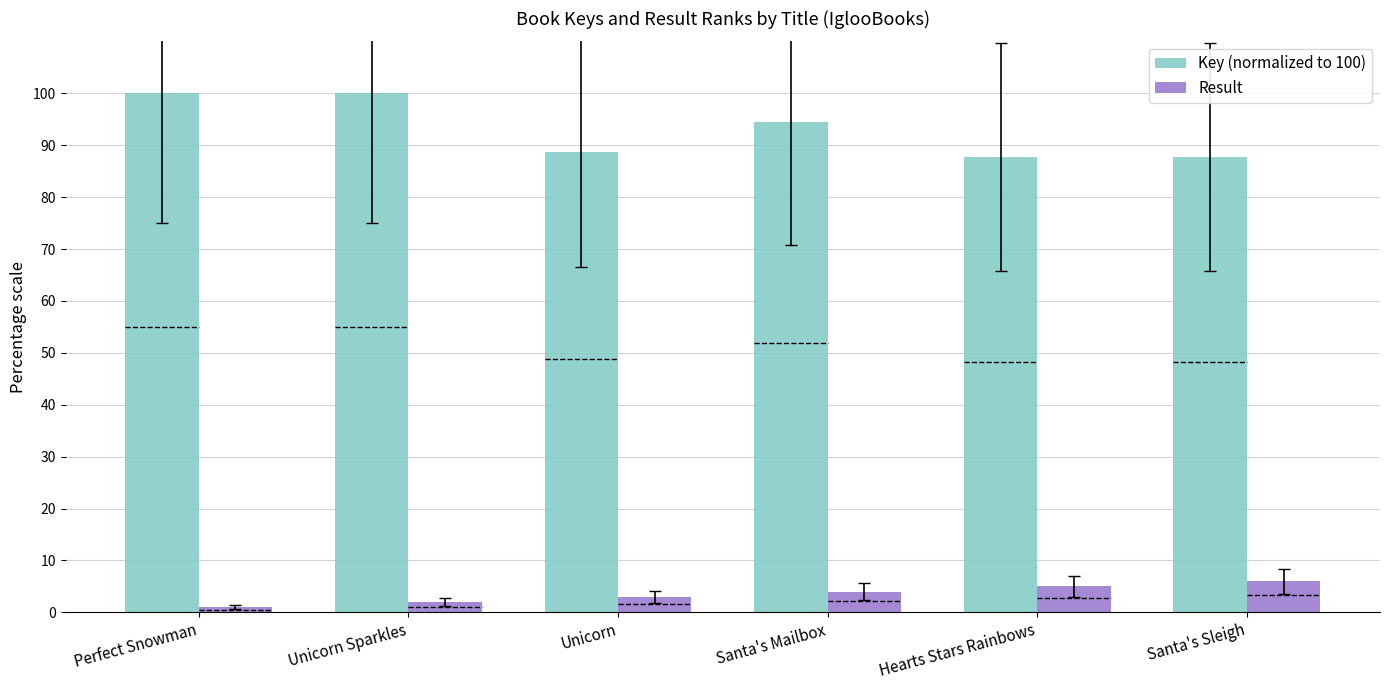

What position from the right is Santa's Mailbox?

3